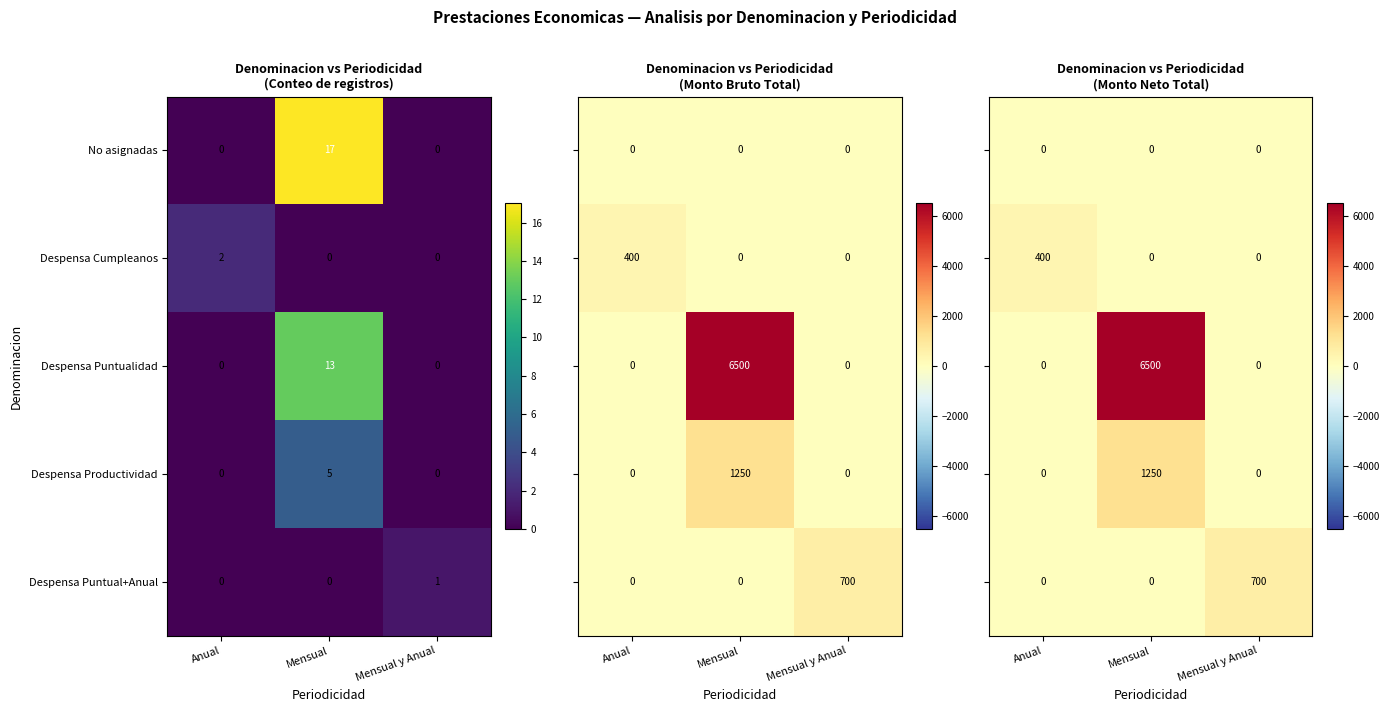

Count the Despensa Puntual+Anual values in the range 0 to 1.

3